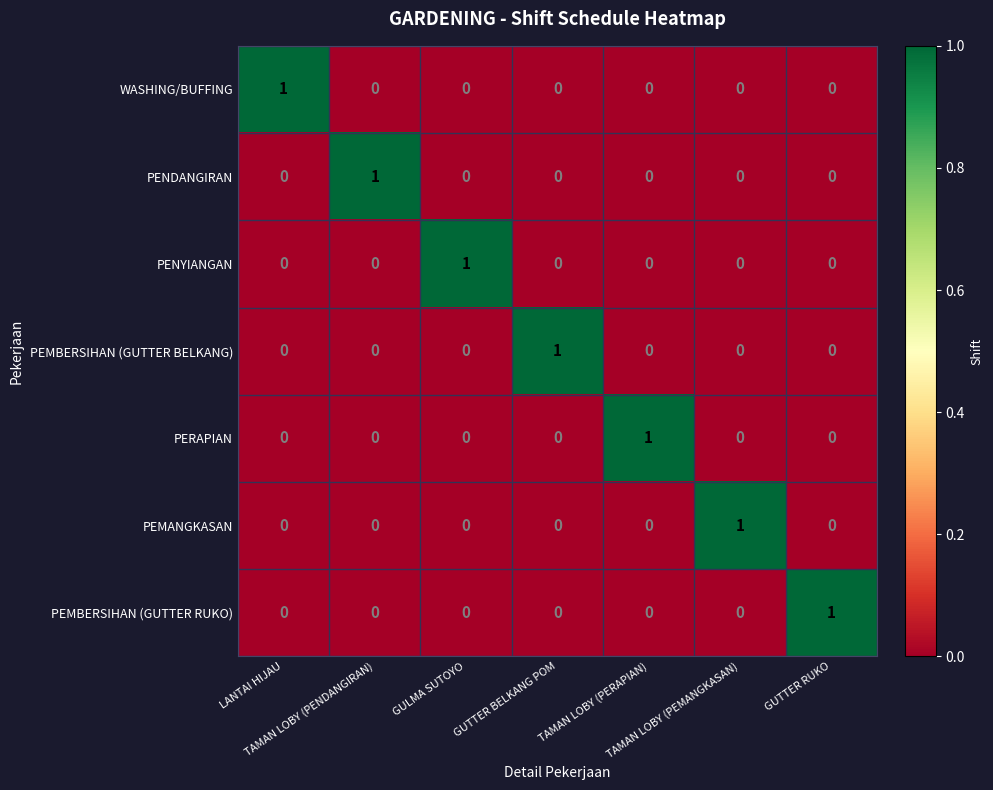

How many values in PENYIANGAN are above zero?

1